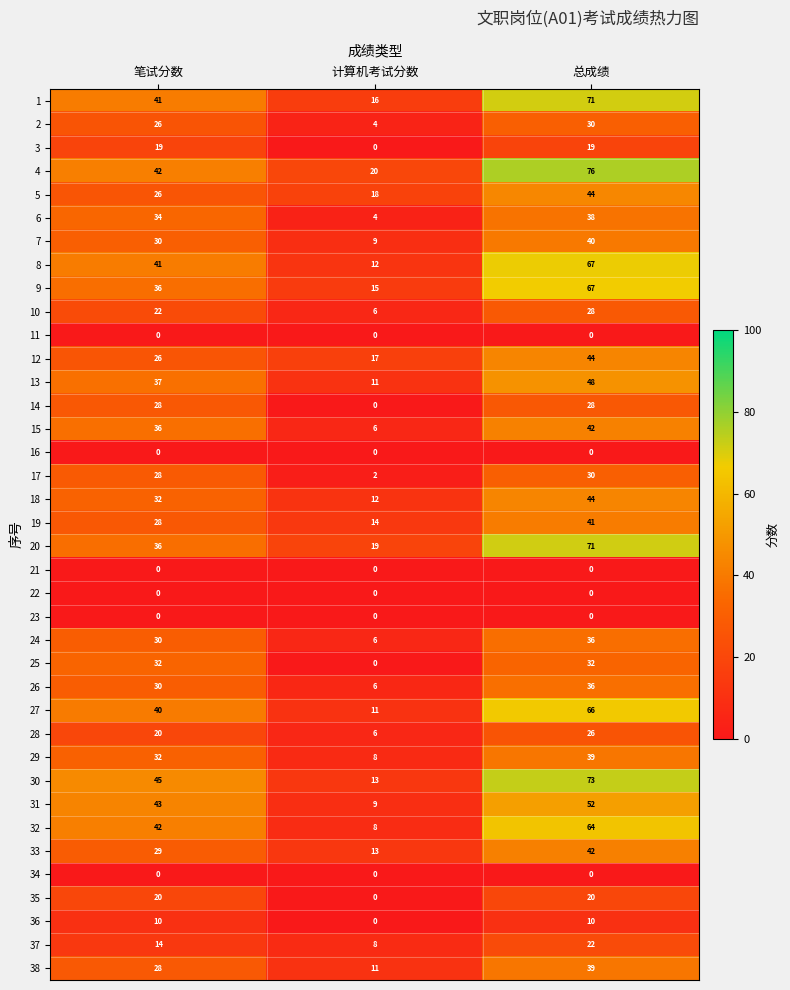

Rank the categories by 29 value from highest to lowest.

总成绩, 笔试分数, 计算机考试分数